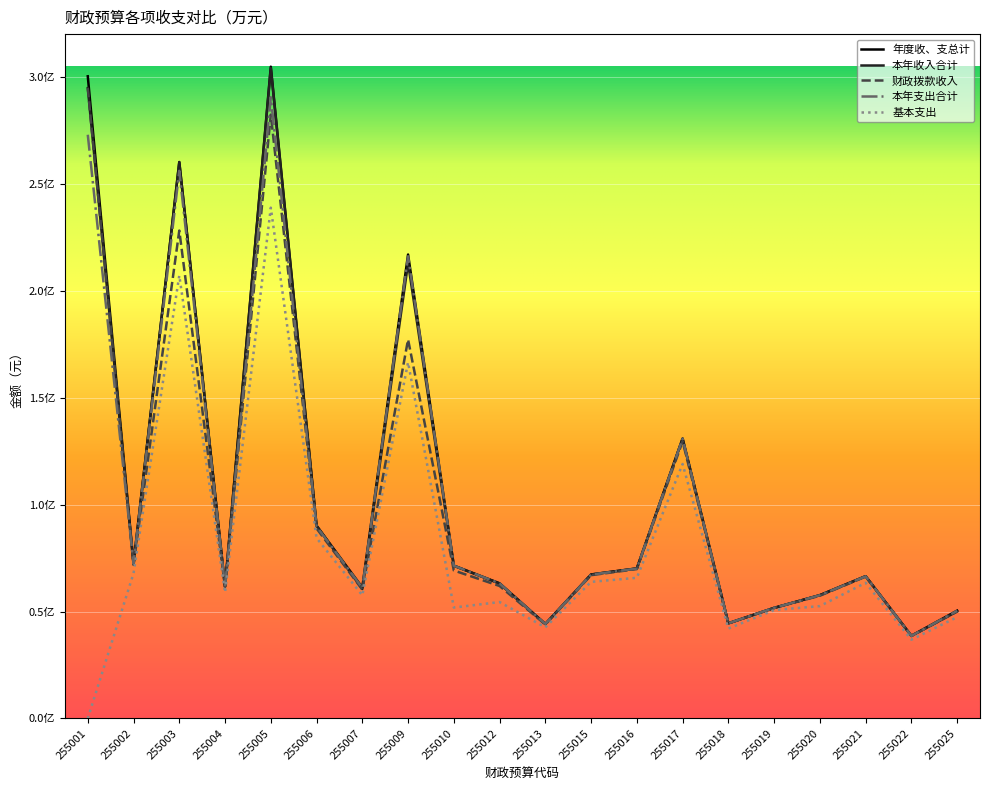

What are all the series names shown in the legend?

年度收、支总计, 本年收入合计, 财政拨款收入, 本年支出合计, 基本支出